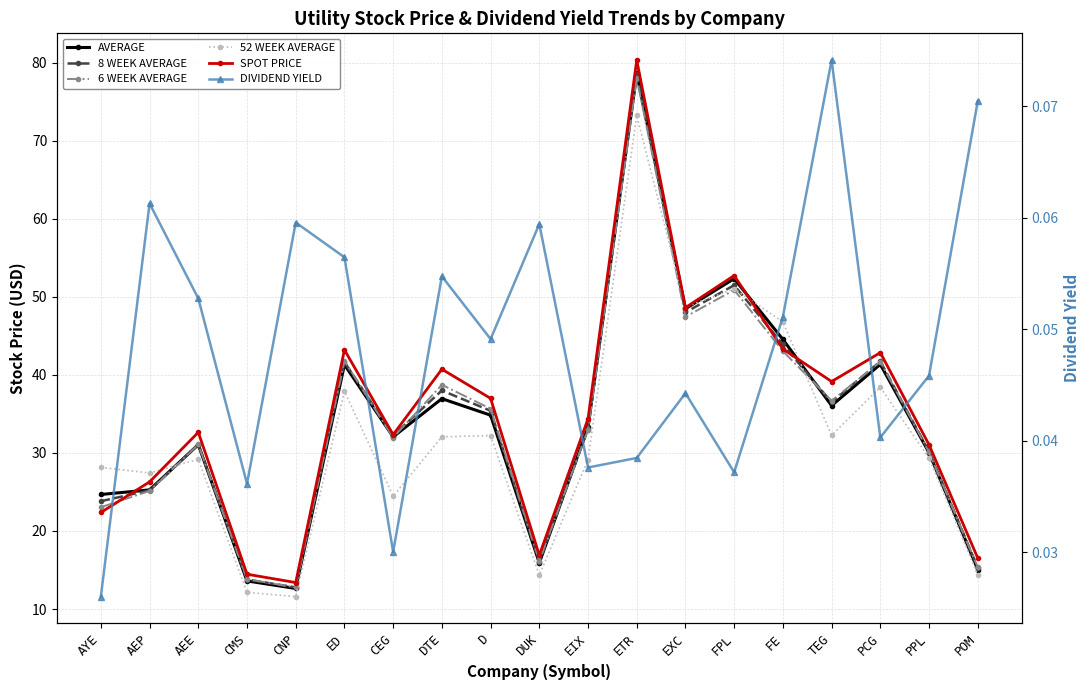

Reading left to right, transcribe all the data shown in this chart.

AVERAGE: 24.7	25.3	31.1	13.6	12.6	41.3	32.1	37.0	34.8	15.9	33.3	78.6	48.5	52.3	44.5	36.1	41.4	30.0	15.1
8 WEEK AVERAGE: 23.8	25.2	31.1	13.8	12.8	41.7	32.2	38.0	35.4	16.0	33.1	78.5	48.0	51.5	43.9	36.5	41.7	30.2	15.3
6 WEEK AVERAGE: 23.0	25.1	31.1	13.8	12.8	41.8	32.0	38.7	35.7	16.2	33.0	78.0	47.4	50.9	43.0	36.7	41.7	30.1	15.3
52 WEEK AVERAGE: 28.1	27.4	29.2	12.1	11.6	37.9	24.5	32.1	32.2	14.3	29.1	73.2	48.7	51.0	46.8	32.3	38.4	29.3	14.4
SPOT PRICE: 22.4	26.3	32.6	14.5	13.4	43.2	32.3	40.7	37.0	16.9	34.4	80.3	48.6	52.7	43.3	39.1	42.9	31.1	16.5
DIVIDEND YIELD: 0.0	0.1	0.1	0.0	0.1	0.1	0.0	0.1	0.0	0.1	0.0	0.0	0.0	0.0	0.1	0.1	0.0	0.0	0.1